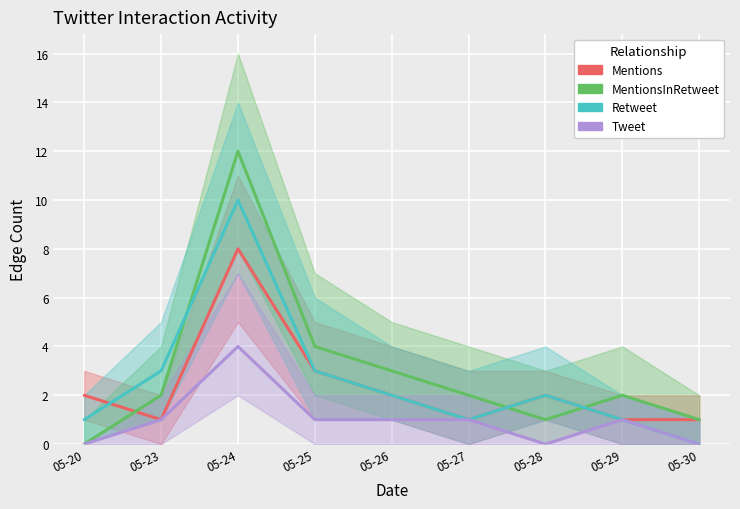

True or false: MentionsInRetweet has more than 2 interior local peaks.

False